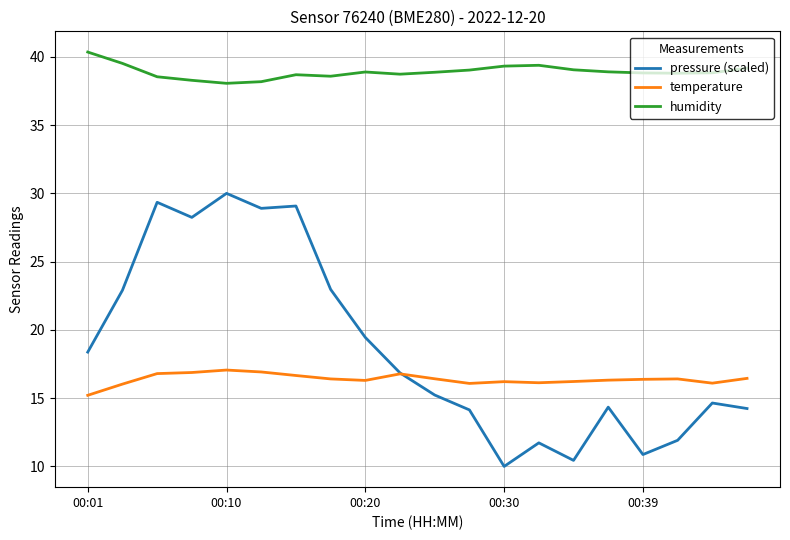

How many lines are shown in the chart?

3